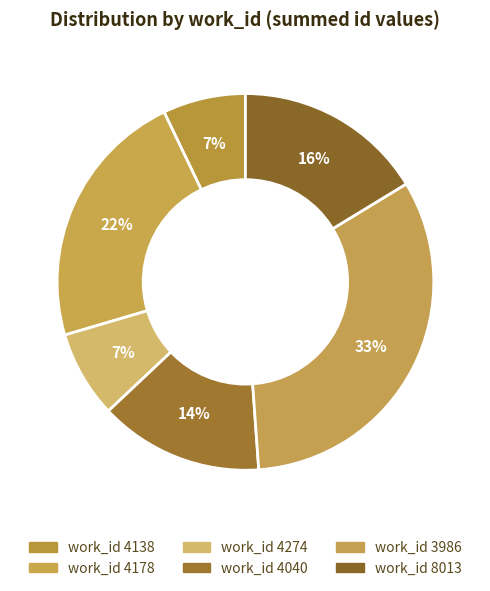

Count the number of slices in the pie.

6